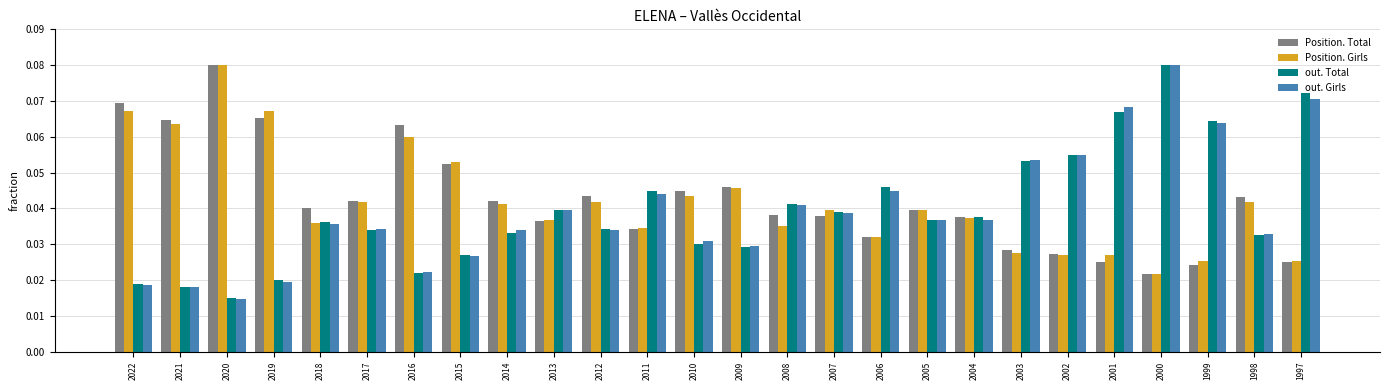

Is the value of out. Girls at 2004 greater than the value of Position. Girls at 2021?

No